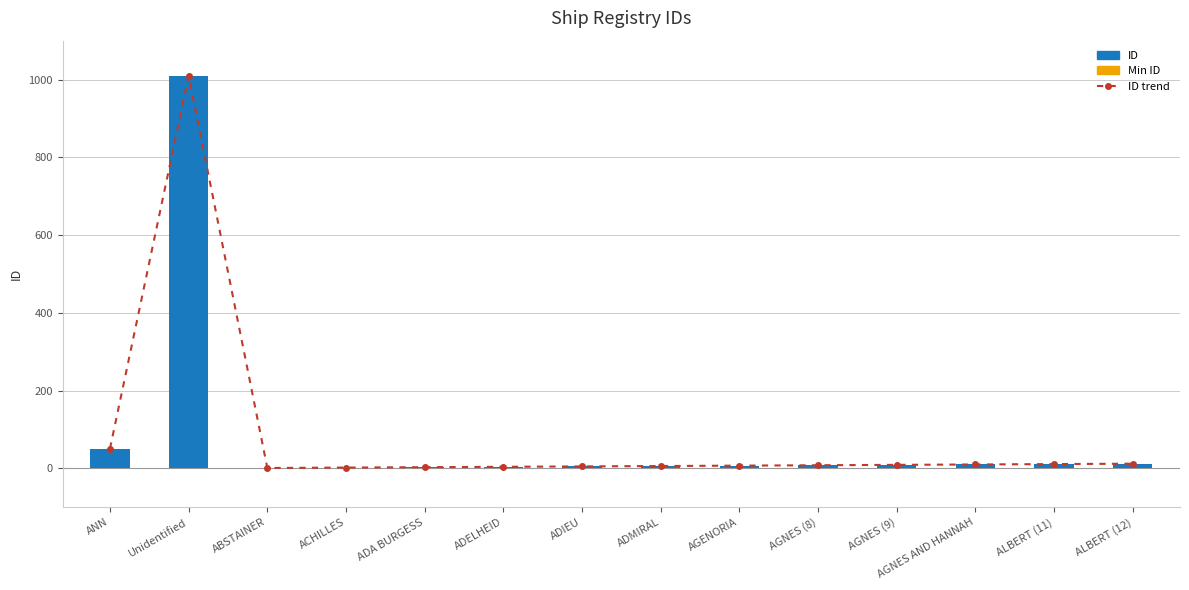

What position from the left is AGNES (9)?

11